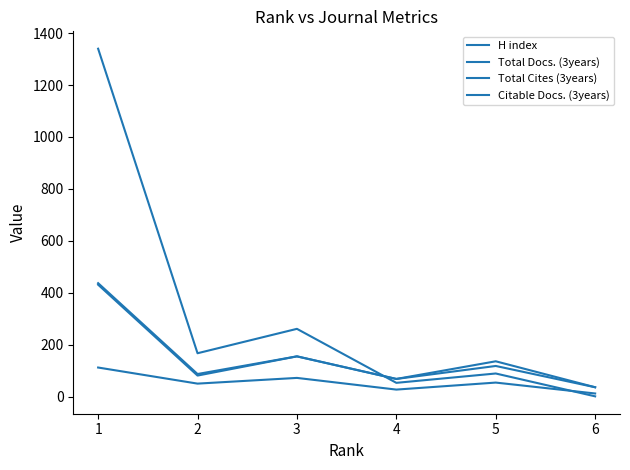

Which series has the widest spread of values?

Total Cites (3years)